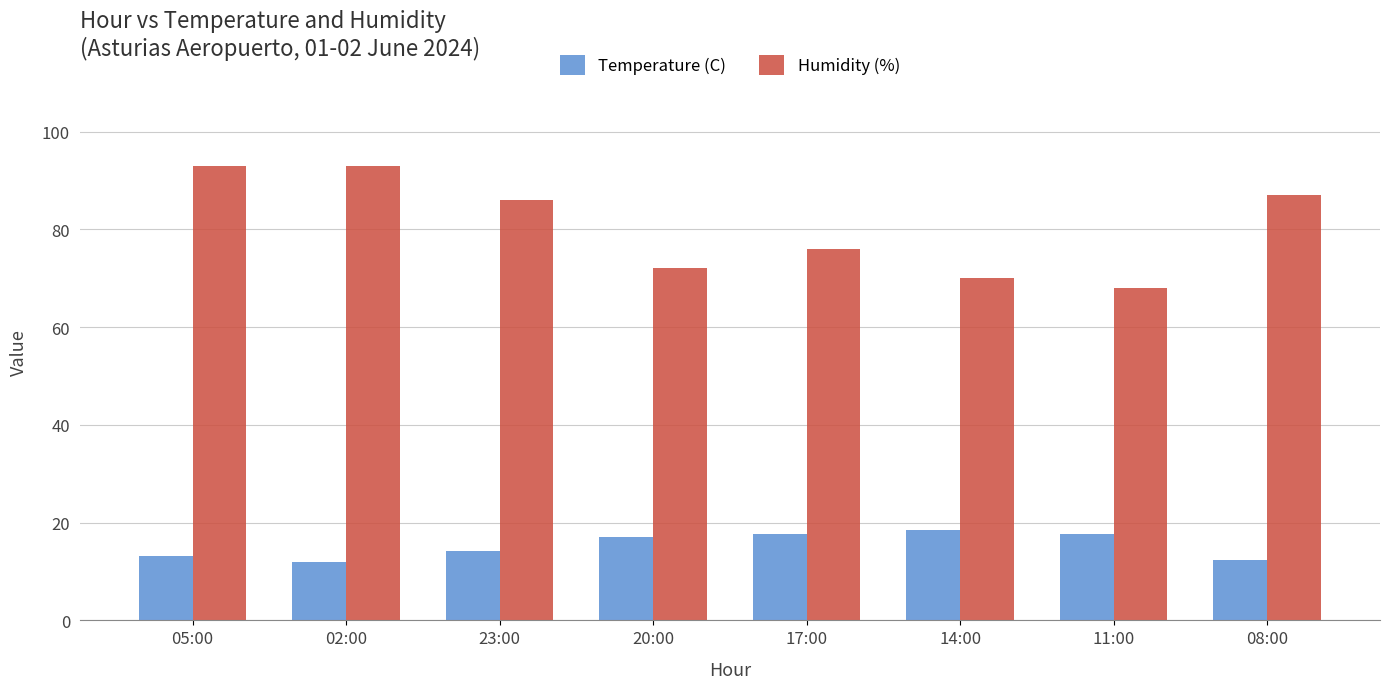

What is the minimum value shown in the chart?

11.9